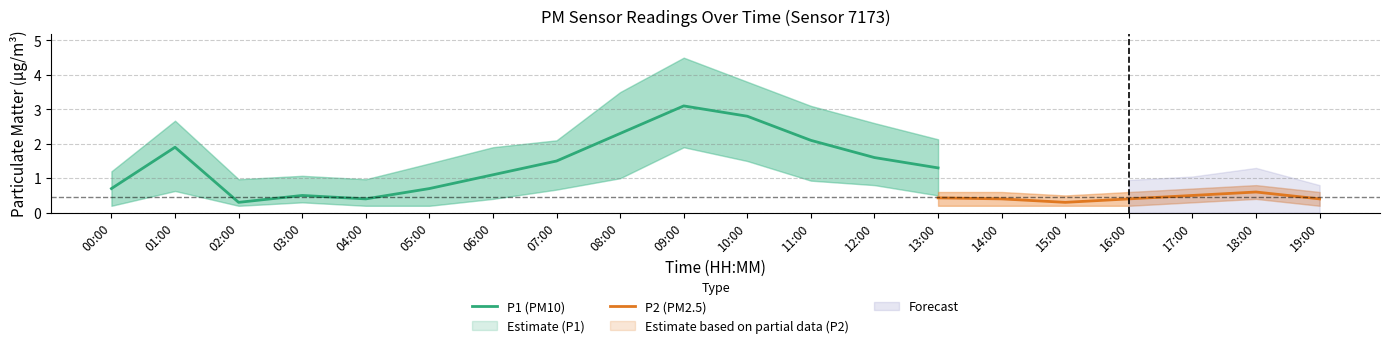

The P1 (PM10) series shows 3.0 at 08:00. True or false?

False